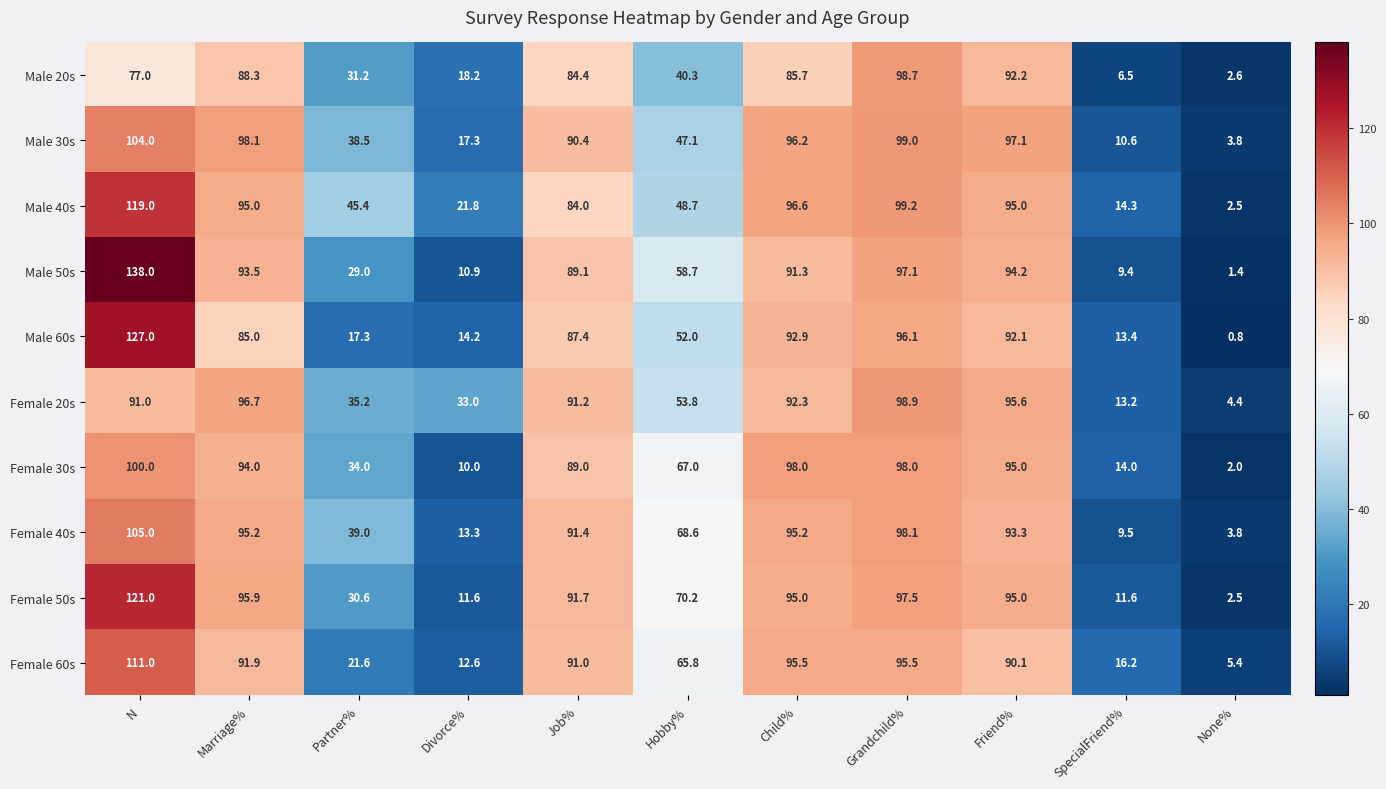

What is the difference between the highest and lowest values at Job%?

7.7